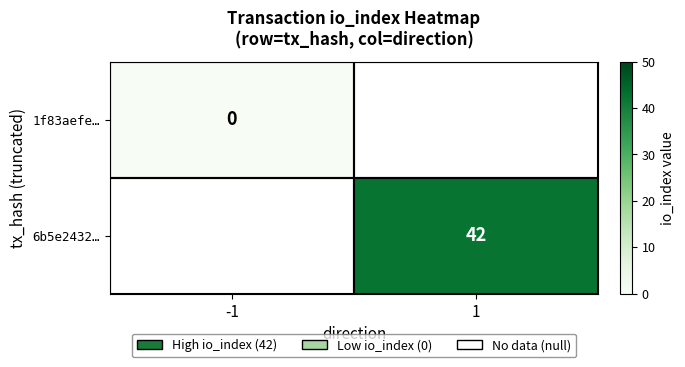

Is it true that 6b5e2432… equals 14 at 1?

False